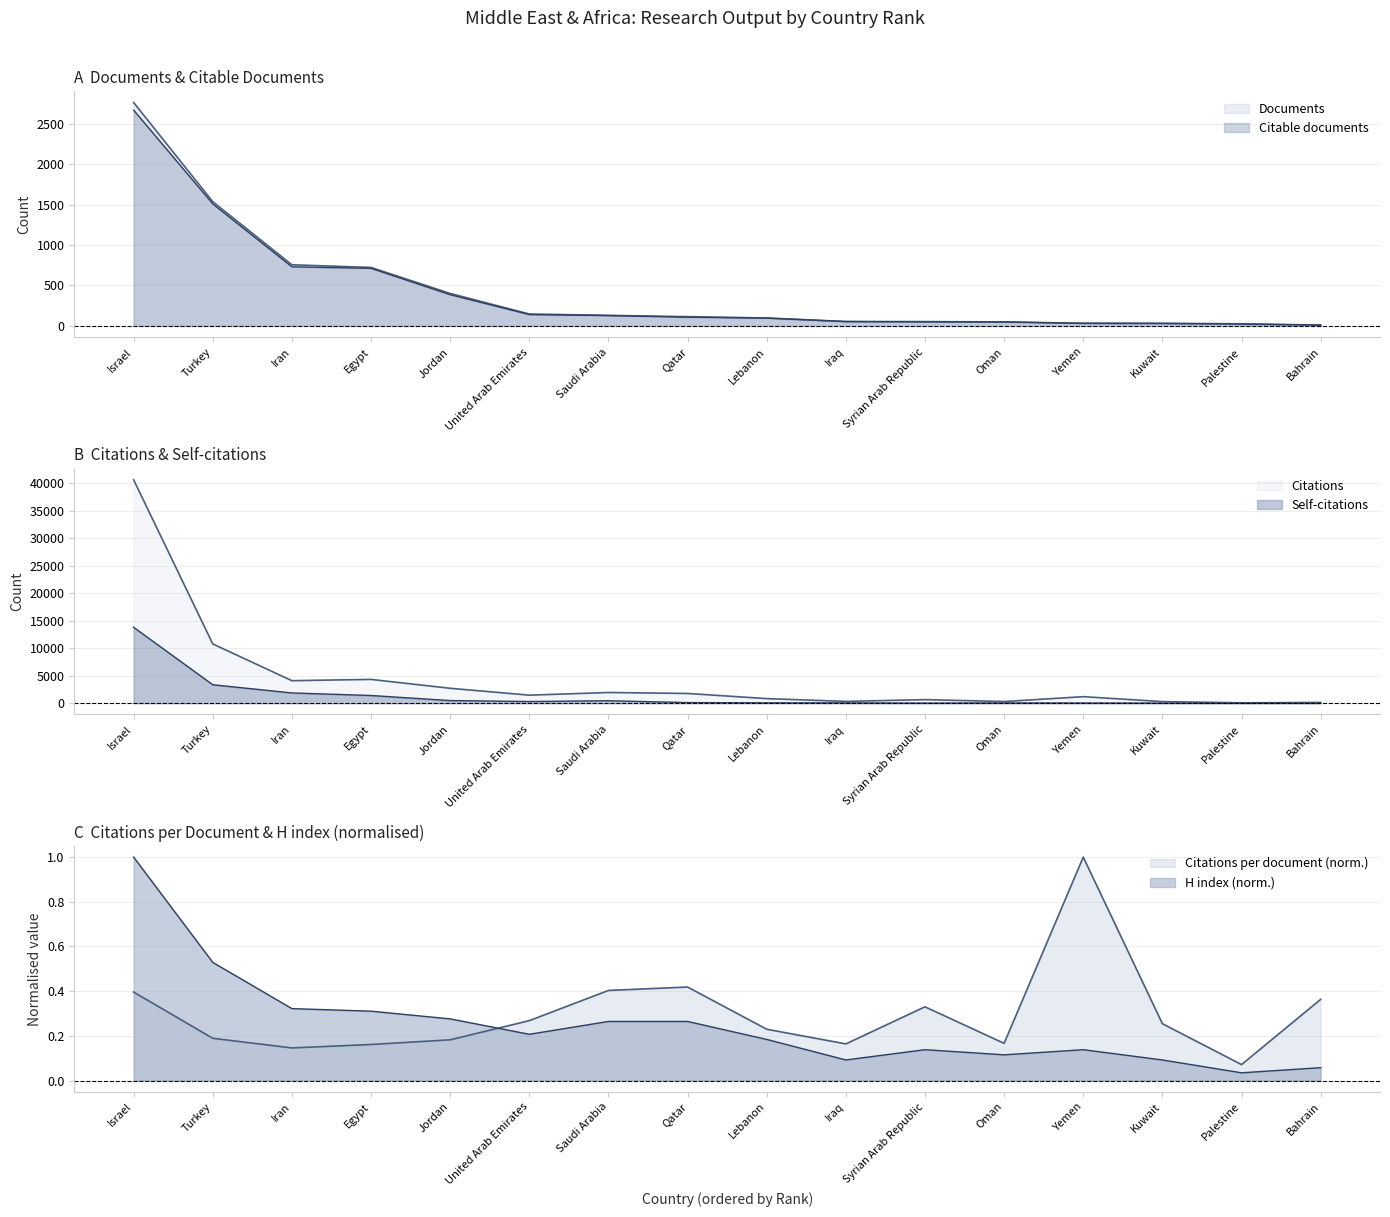

What is the difference between the highest and lowest values at United Arab Emirates?

1324